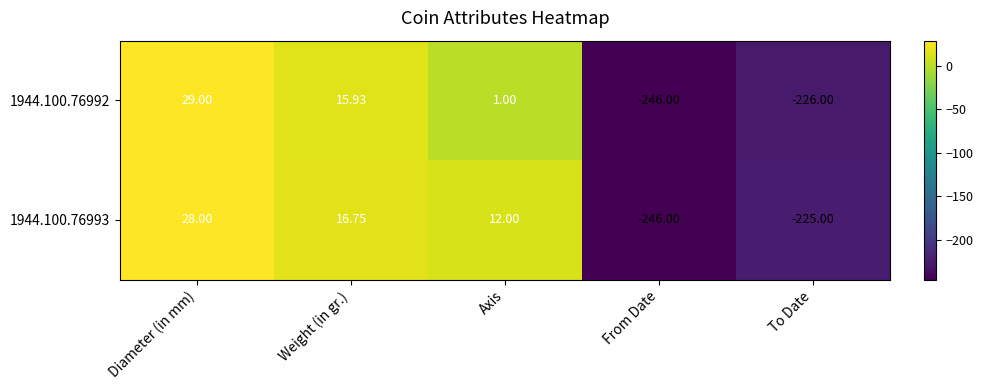

Which category has the highest value in the 1944.100.76993 series?

Diameter (in mm)